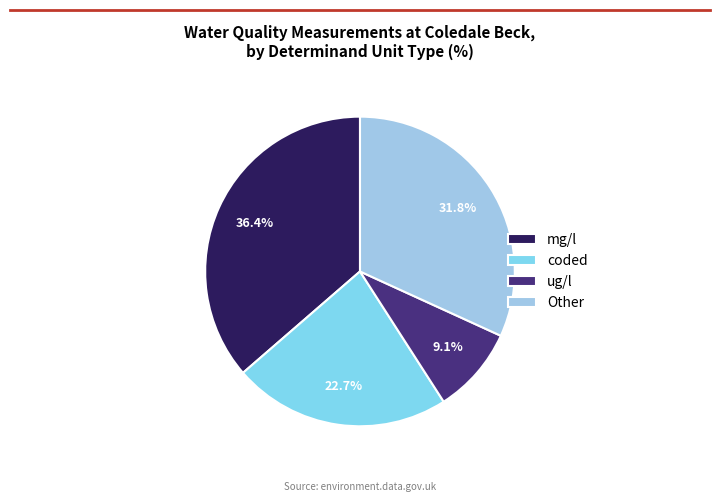

Which category has the smallest portion of the pie?

ug/l